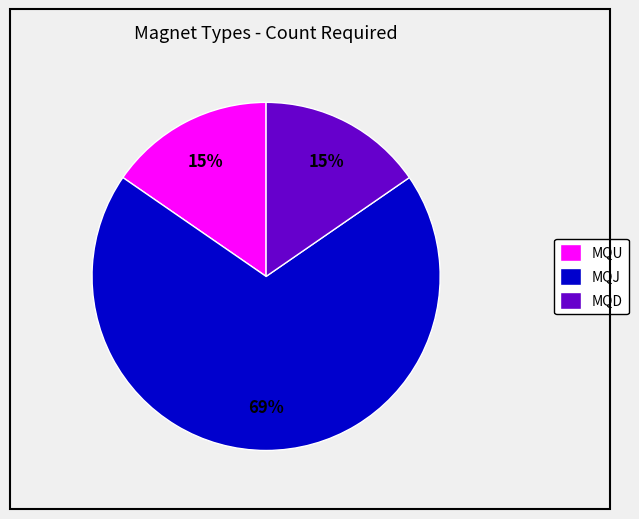

To the nearest percent, what is the combined percentage of MQJ and MQU?

85%